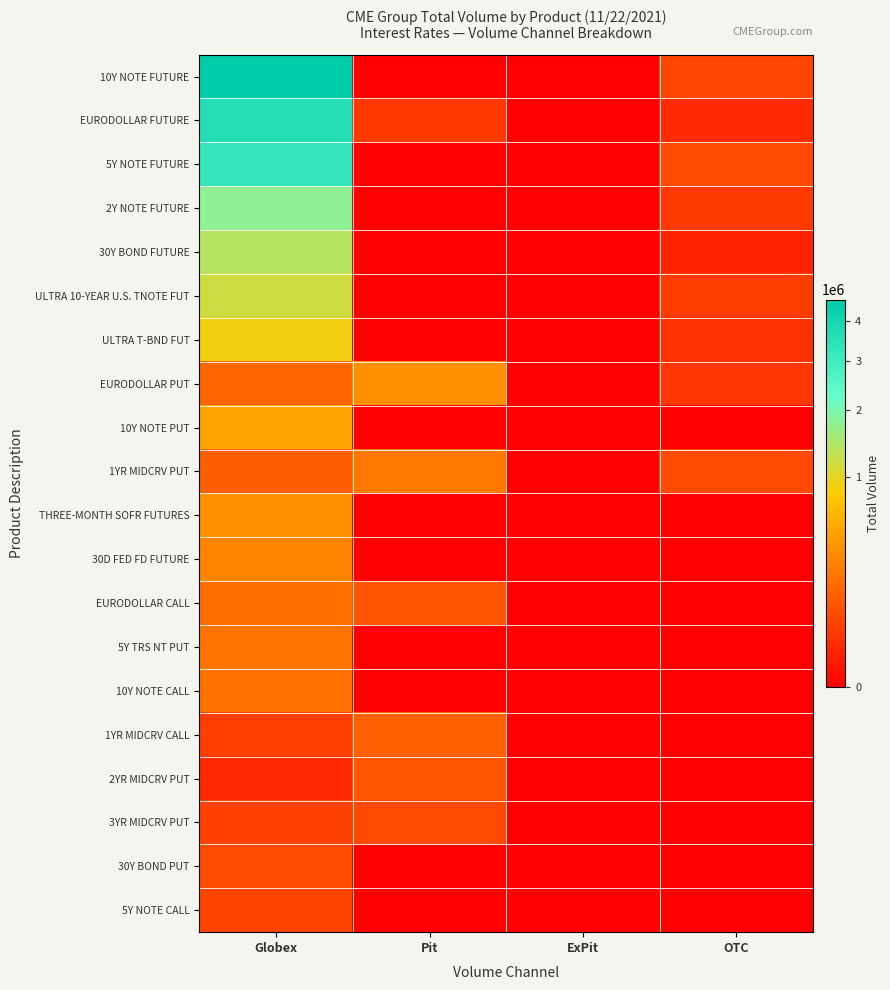

Which series has the largest total across all categories?

10Y NOTE FUTURE